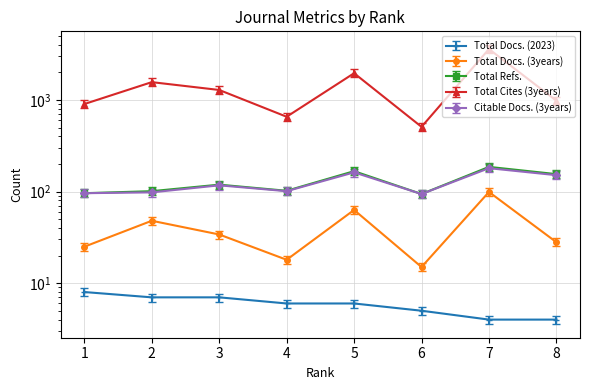

True or false: Total Docs. (2023) and Citable Docs. (3years) intersect in this chart.

False